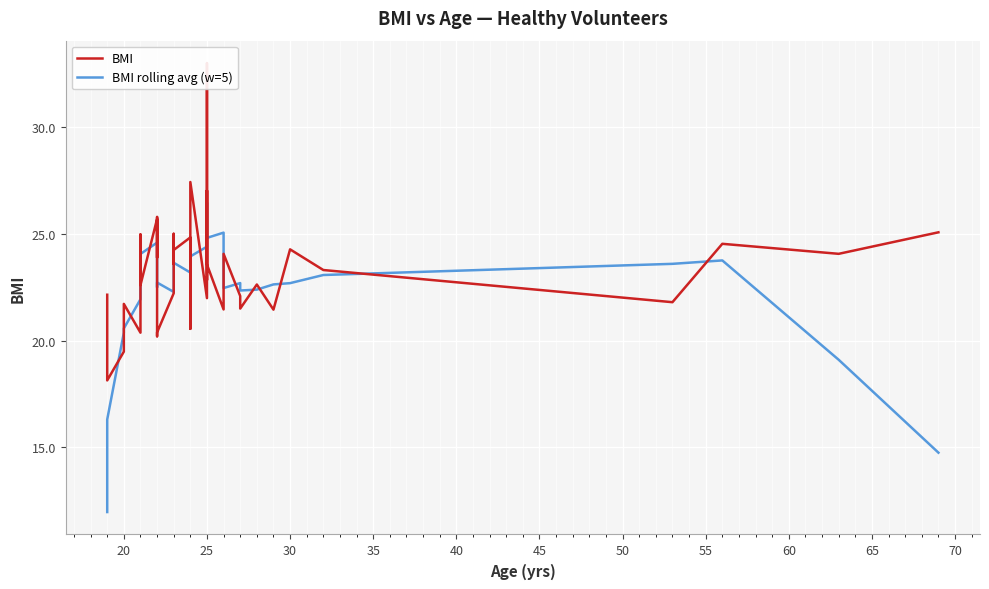

What is the difference between the maximum and second lowest values in the BMI rolling avg (w=5) series?

11.7